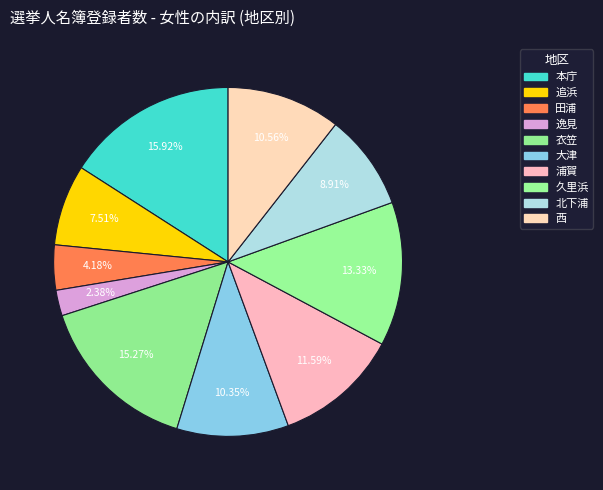

To the nearest percent, what is the combined percentage of 逸見 and 北下浦?

11%